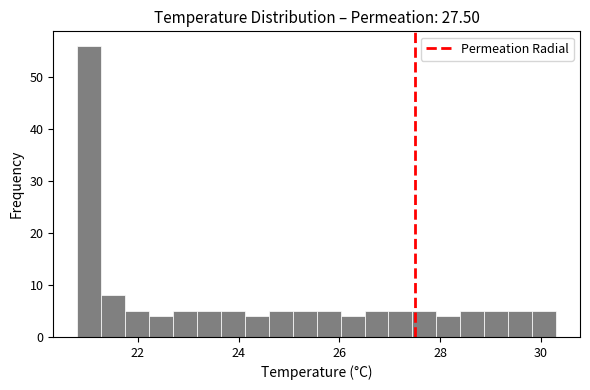

Around what value on the x-axis is the tallest bar? Give the approximate position of its centre, as read against the axis.

21.0